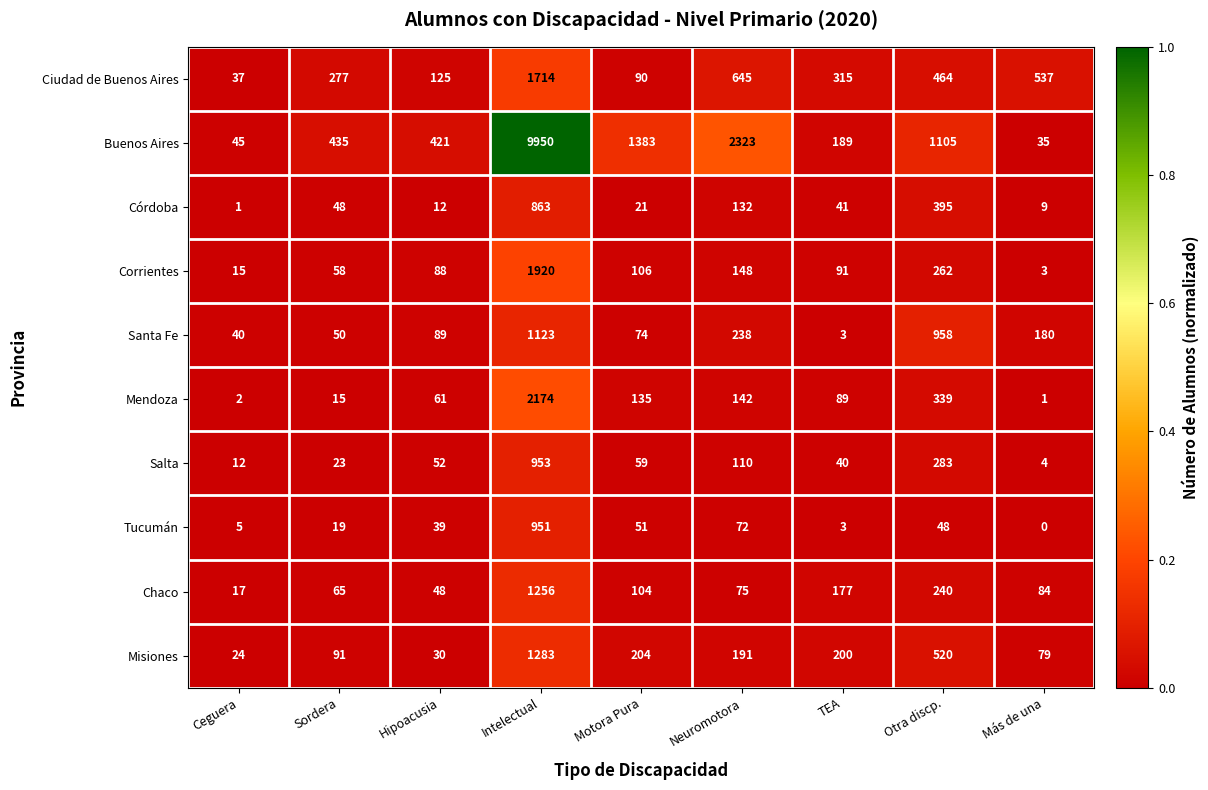

Which series has the widest spread of values?

Buenos Aires